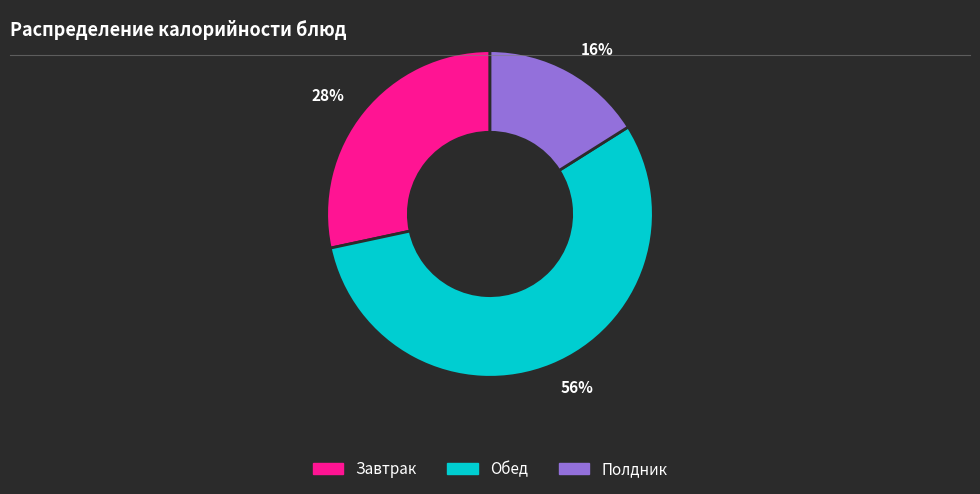

Do 16% and 28% together represent more than half of the pie?

No